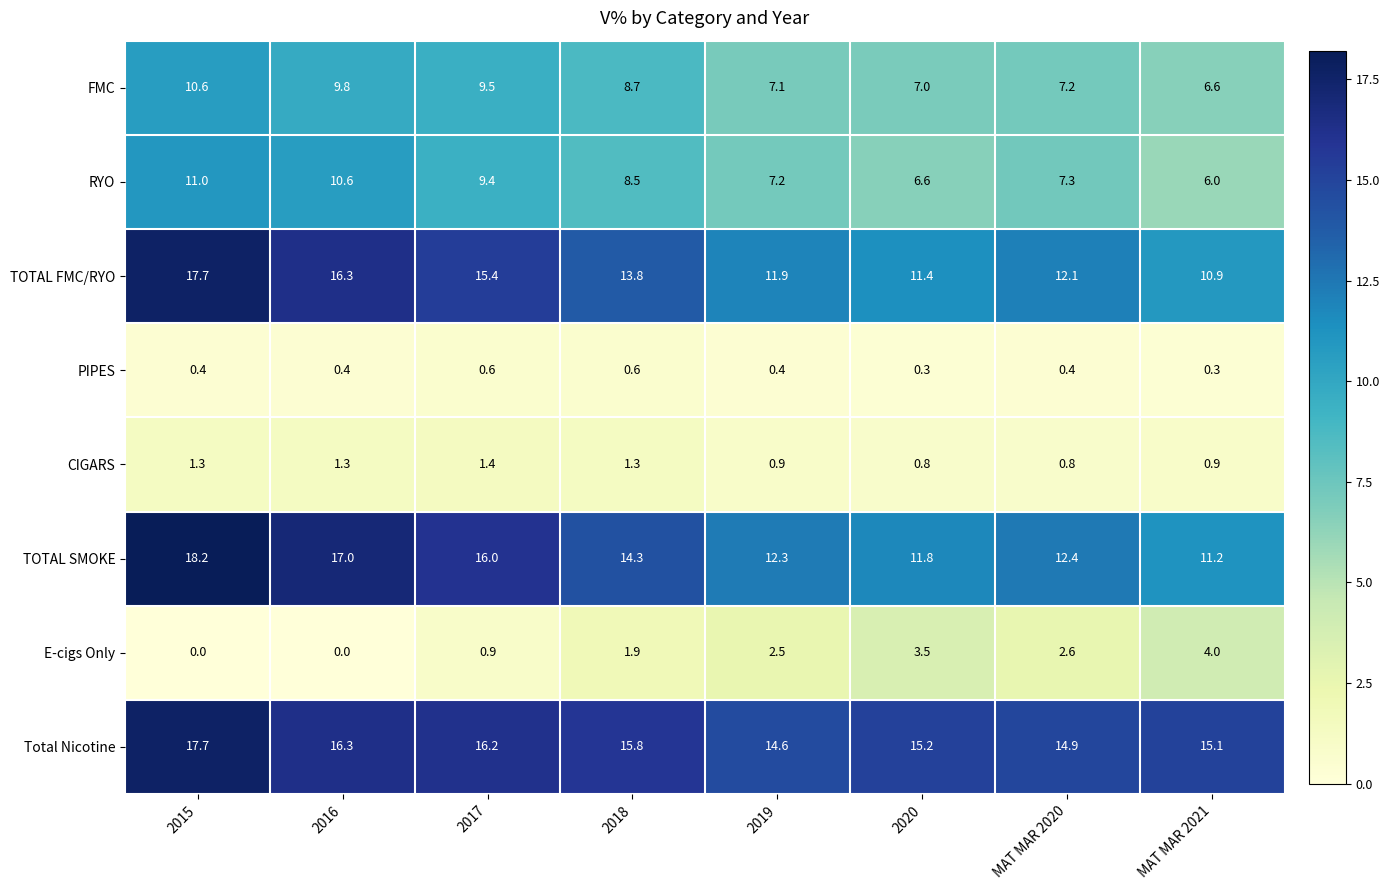

The RYO series shows 2.4 at MAT MAR 2021. True or false?

False